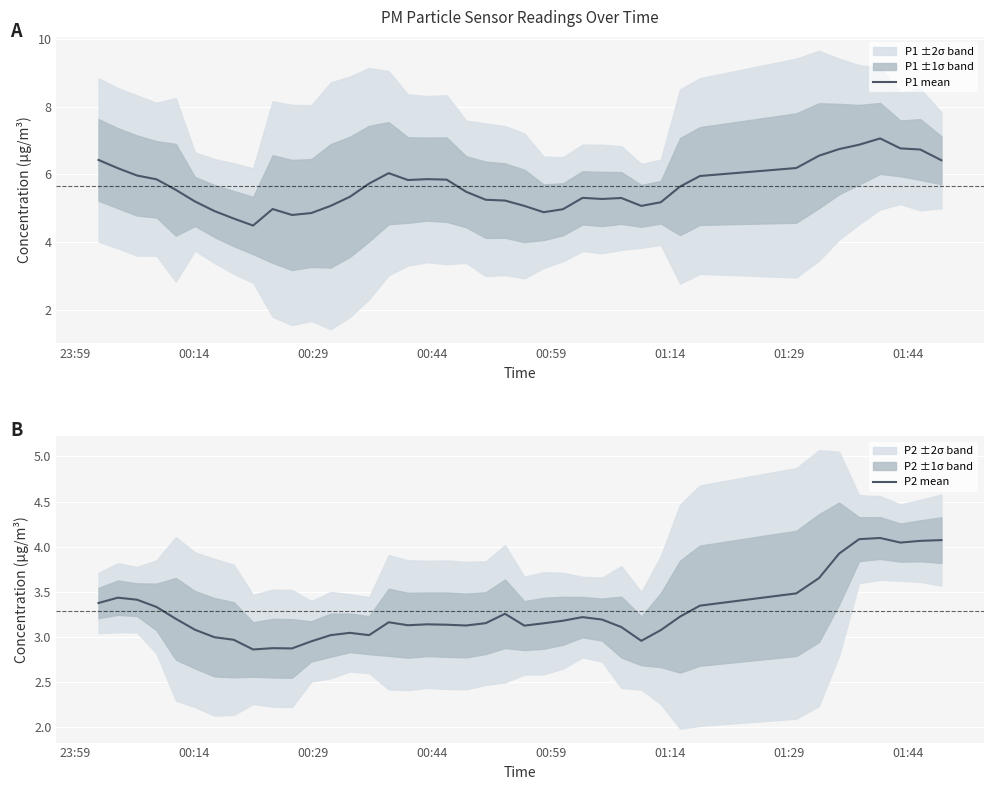

At how many categories does at least one series exceed 5?

32